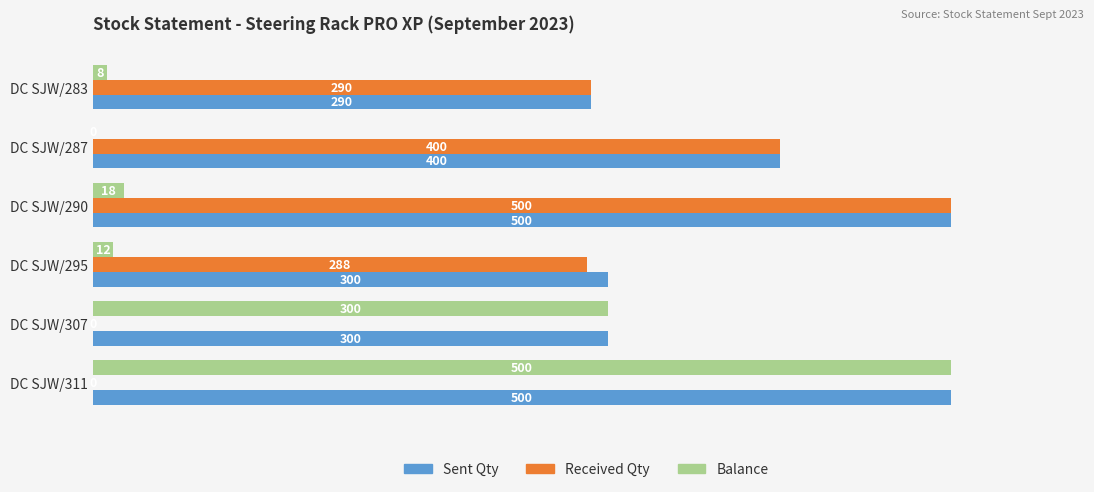

The value of Received Qty at DC SJW/287 is 400. True or false?

True